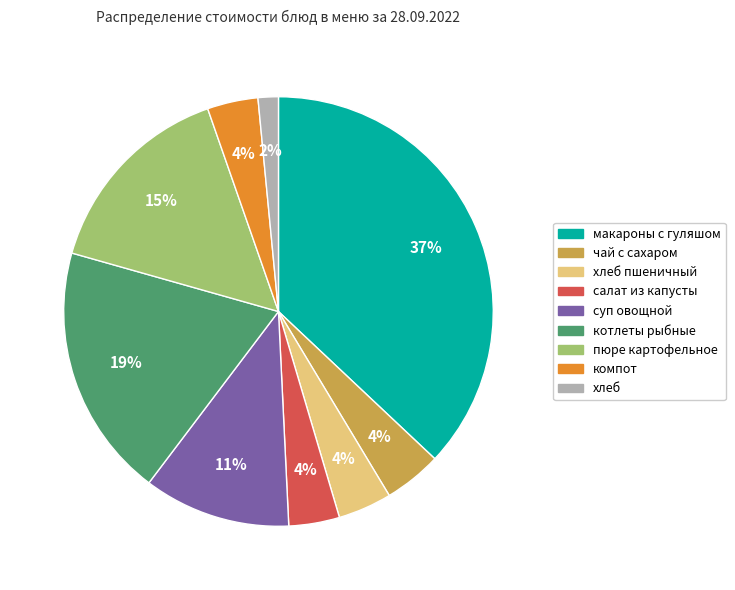

Is there a majority slice in this chart?

No